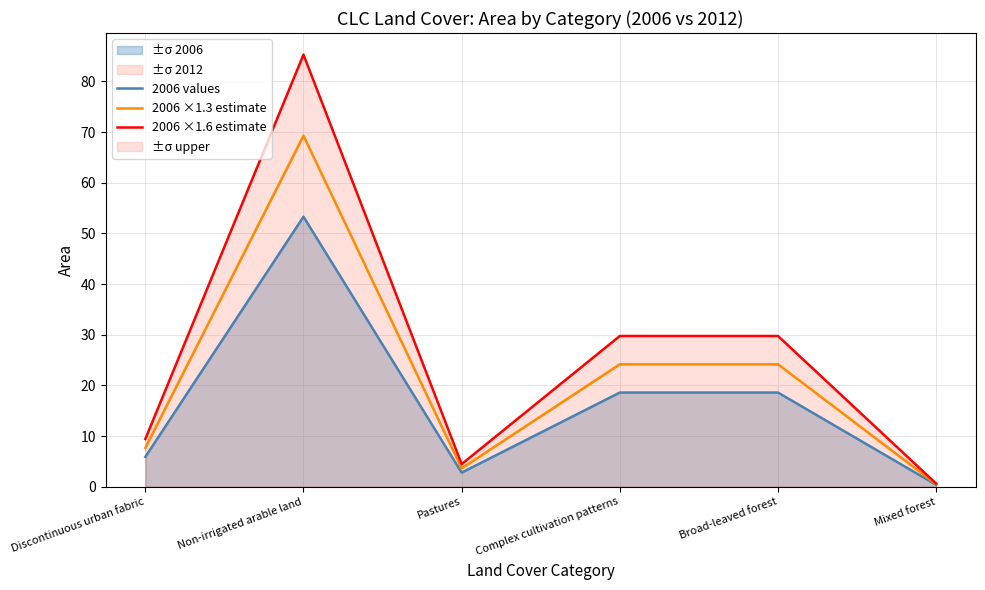

What is the minimum value for 2006 ×1.3 estimate?

0.5